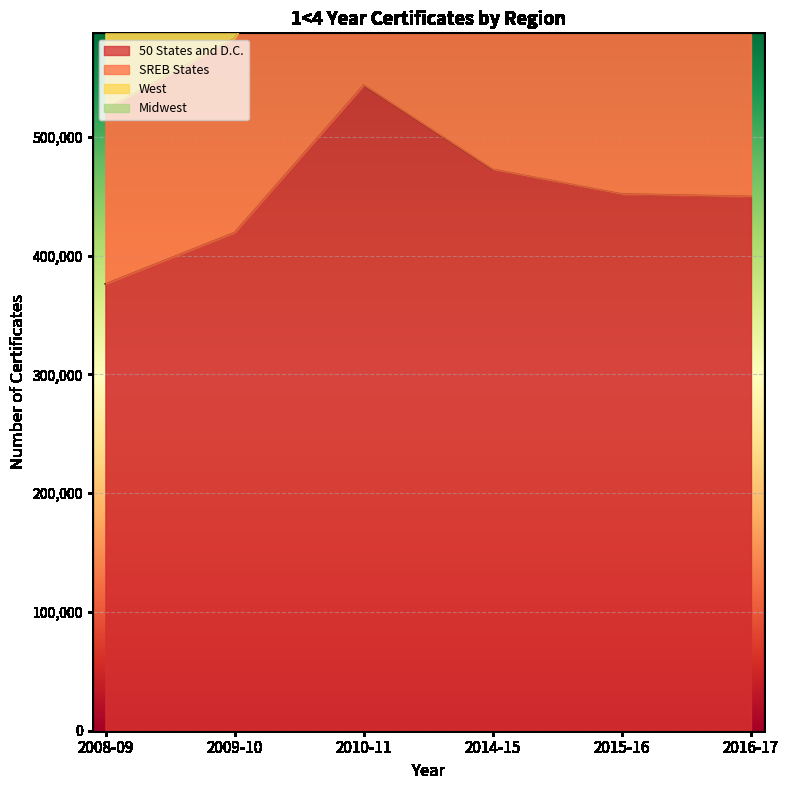

What is the label of the 6th point from the right?

2008-09